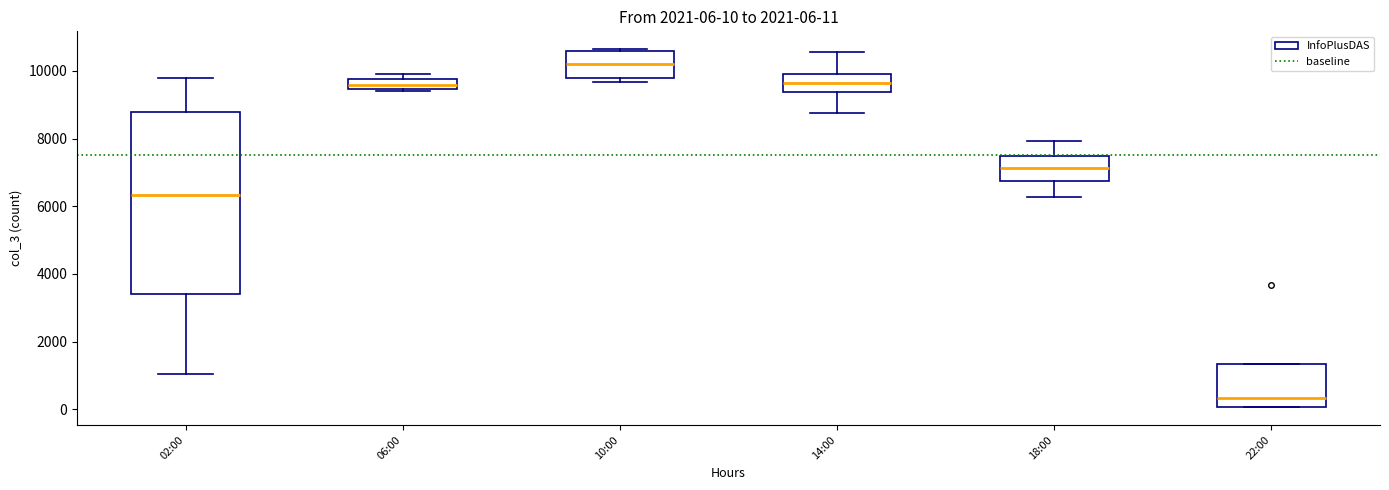

Which box is the tallest, from its lower edge to its upper edge?

02:00